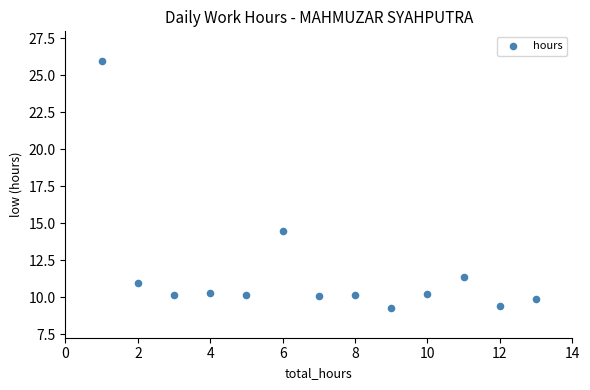

What Y value in the scatter plot is closest to 17?

14.5